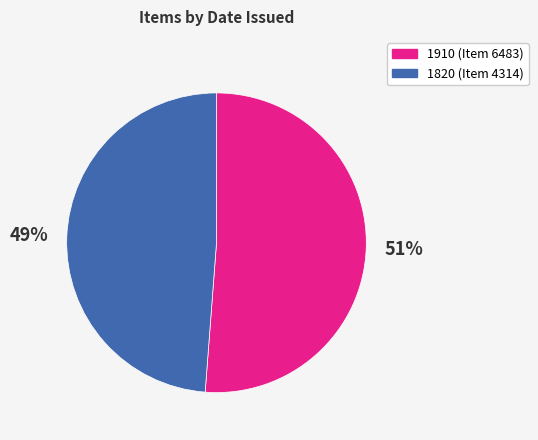

To the nearest percent, what is the difference between the largest and smallest slice percentages?

2%